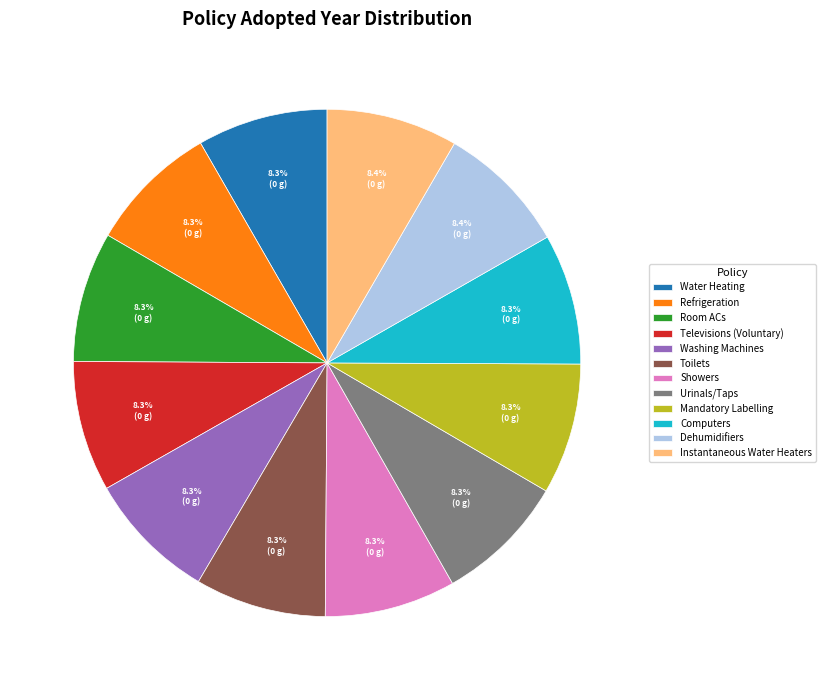

What percentage is the Computers slice, to the nearest percent?

8%